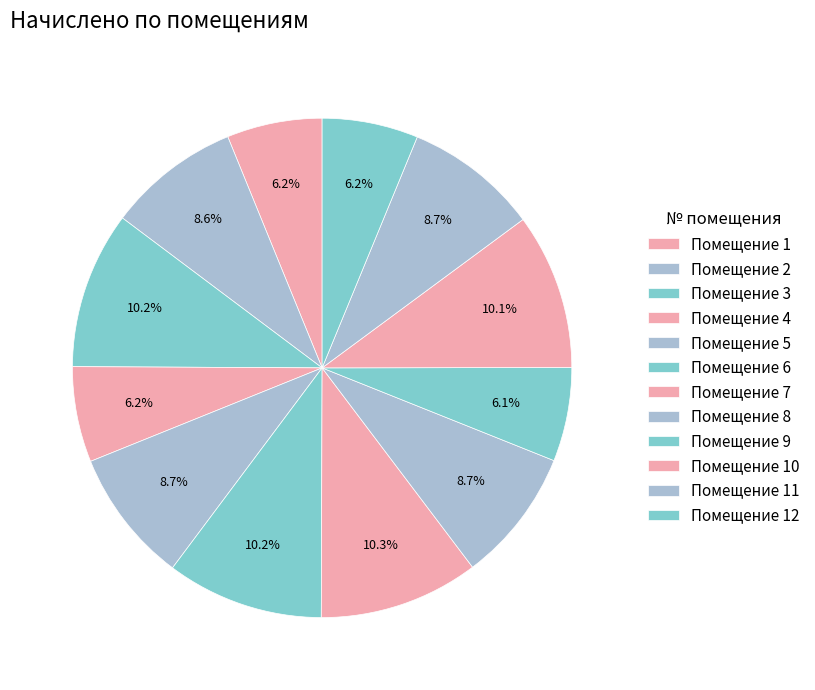

Count the number of slices in the pie.

12